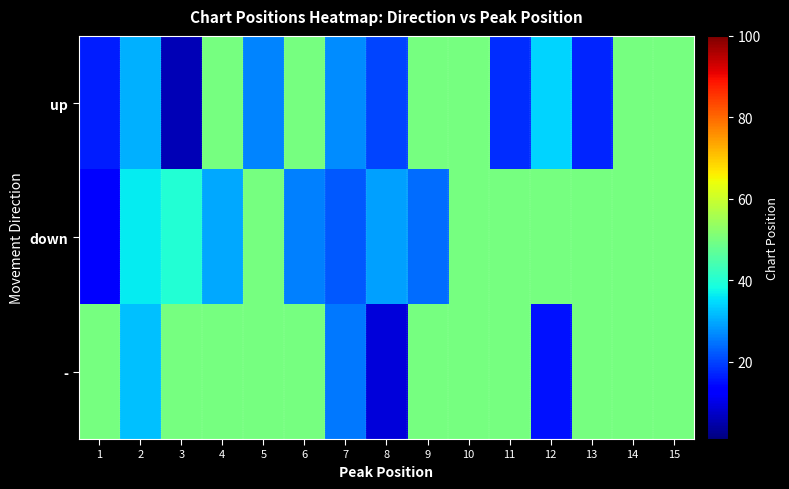

Which has a higher value, 5 or 12?

12